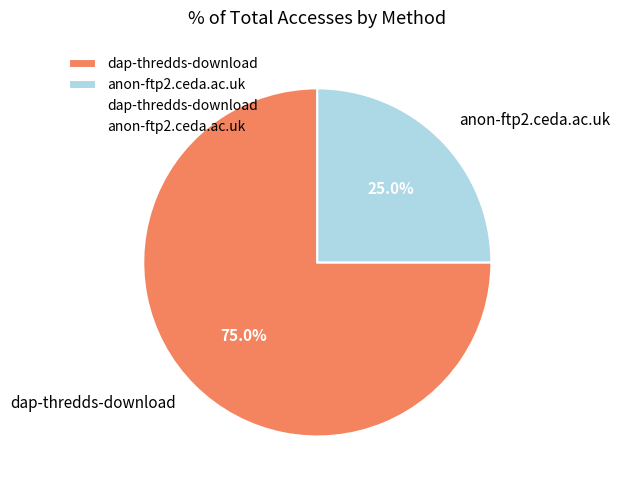

What is the smallest slice in the pie chart?

anon-ftp2.ceda.ac.uk